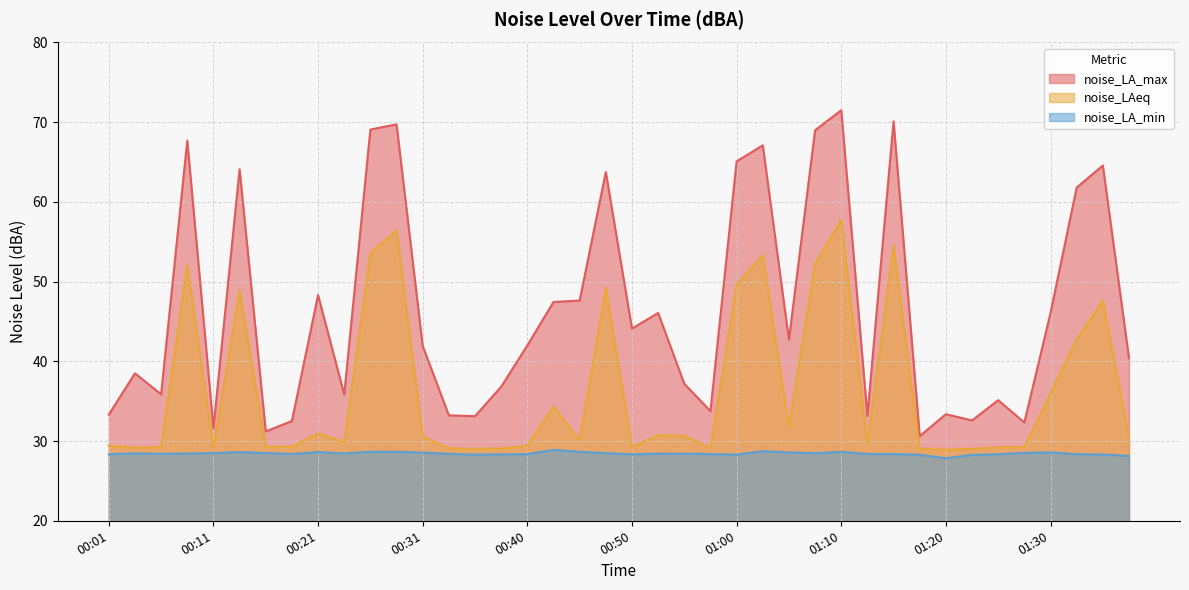

Does the chart display data point markers on the line(s)?

No